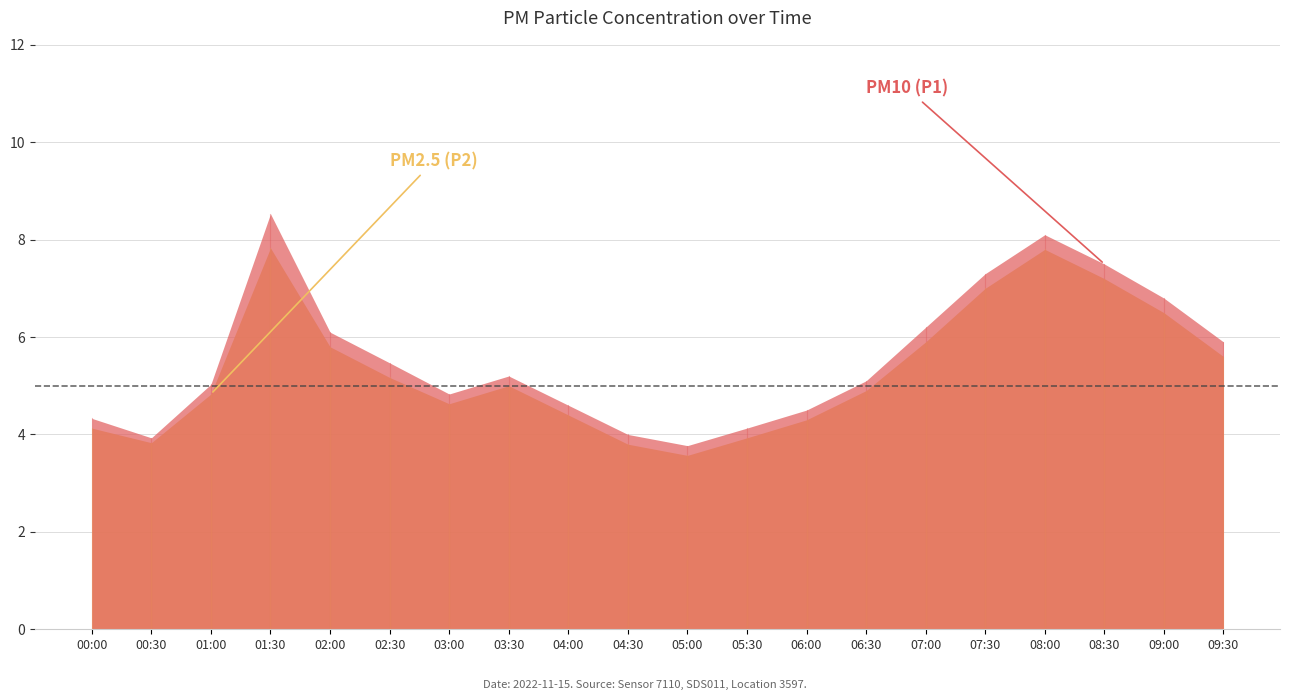

What is the difference between the second highest and second lowest values in the P2 series?

4.0